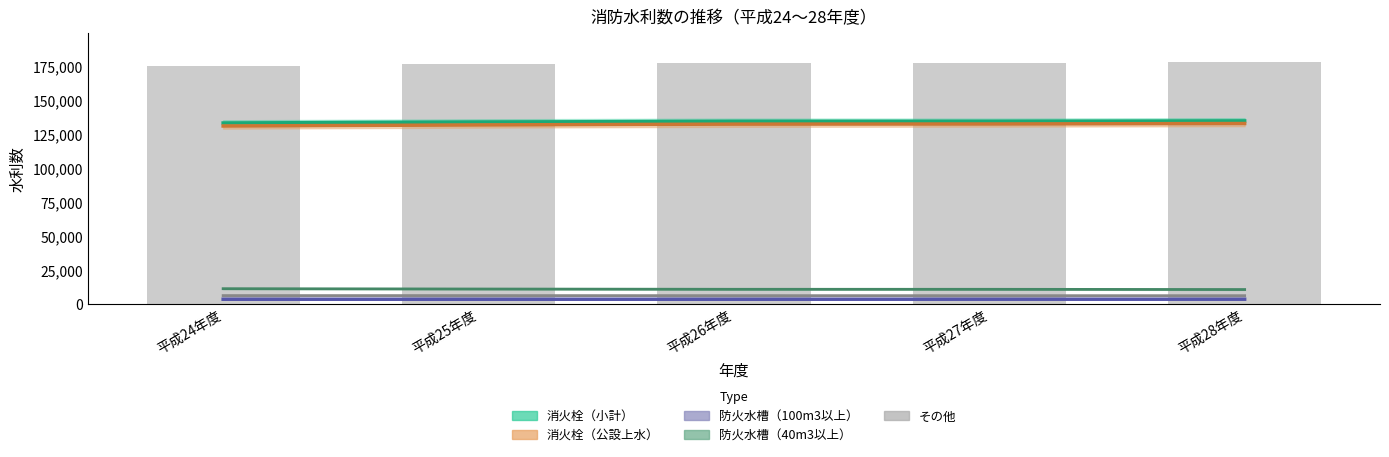

Where does the data first go above 176922?

平成27年度